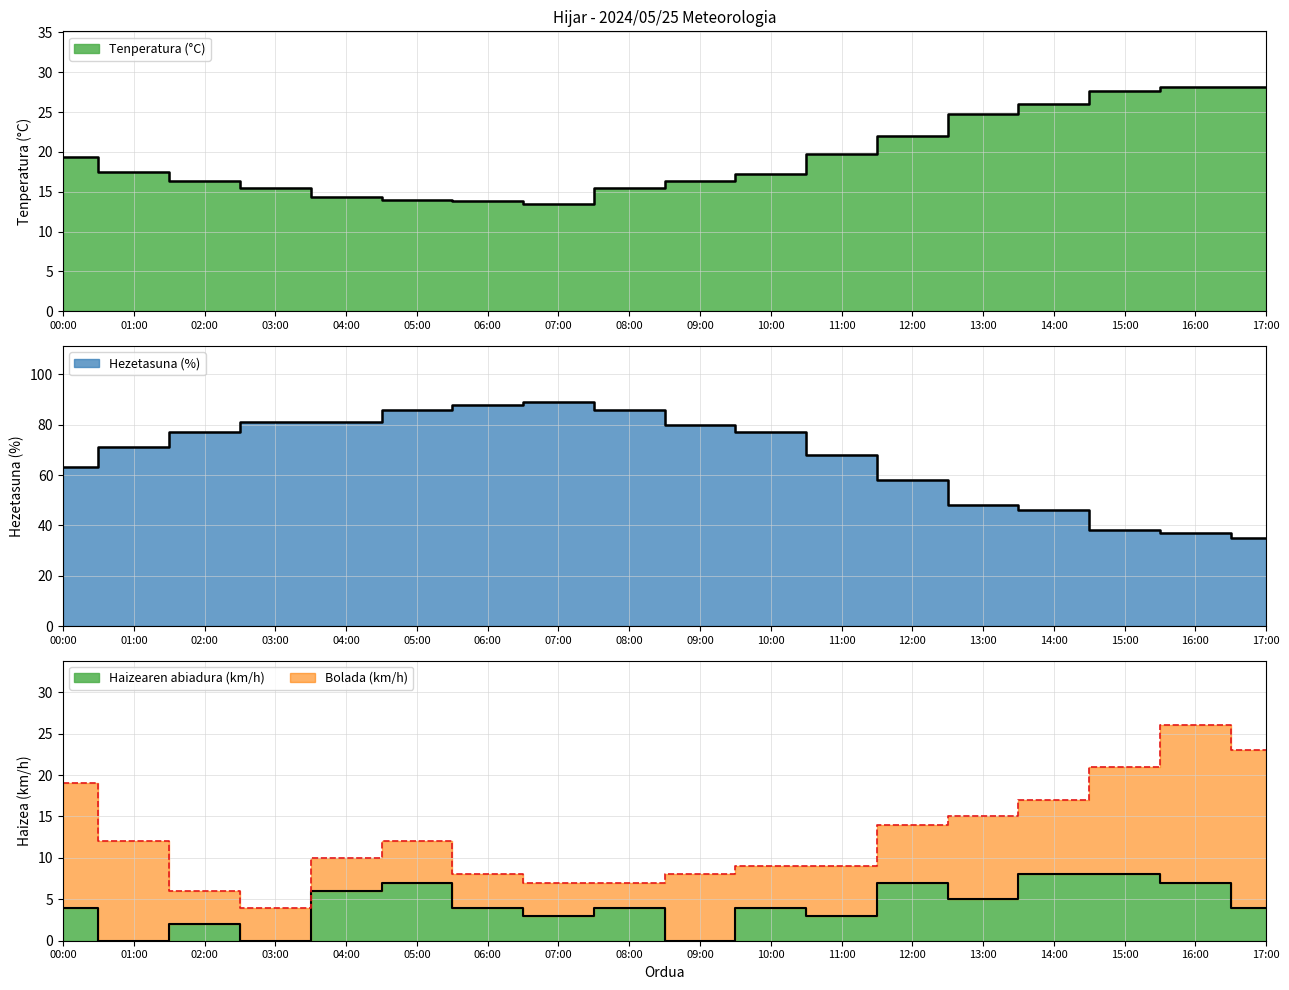

How many lines are shown in the chart?

4